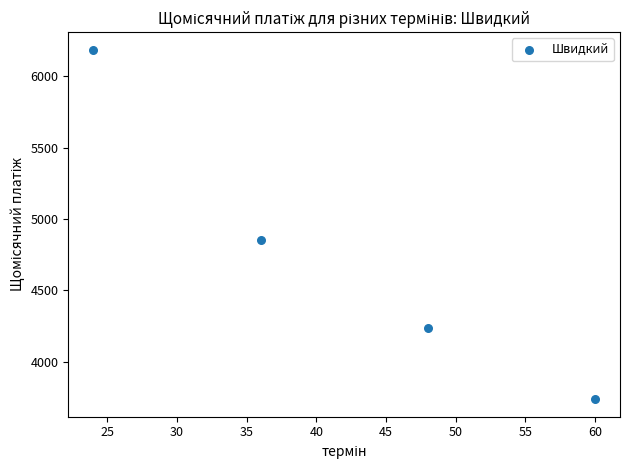

What is the average Y value?

4753.5